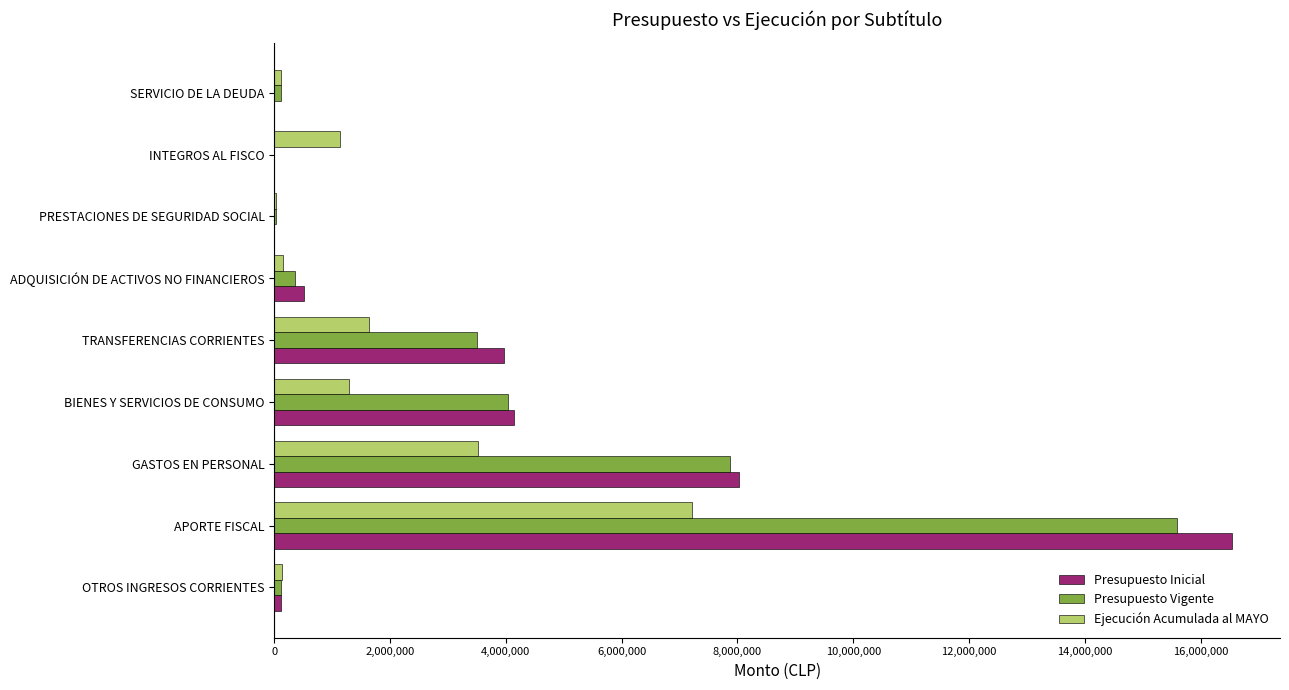

Is the value of Presupuesto Vigente at APORTE FISCAL greater than the value of Ejecución Acumulada al MAYO at INTEGROS AL FISCO?

Yes